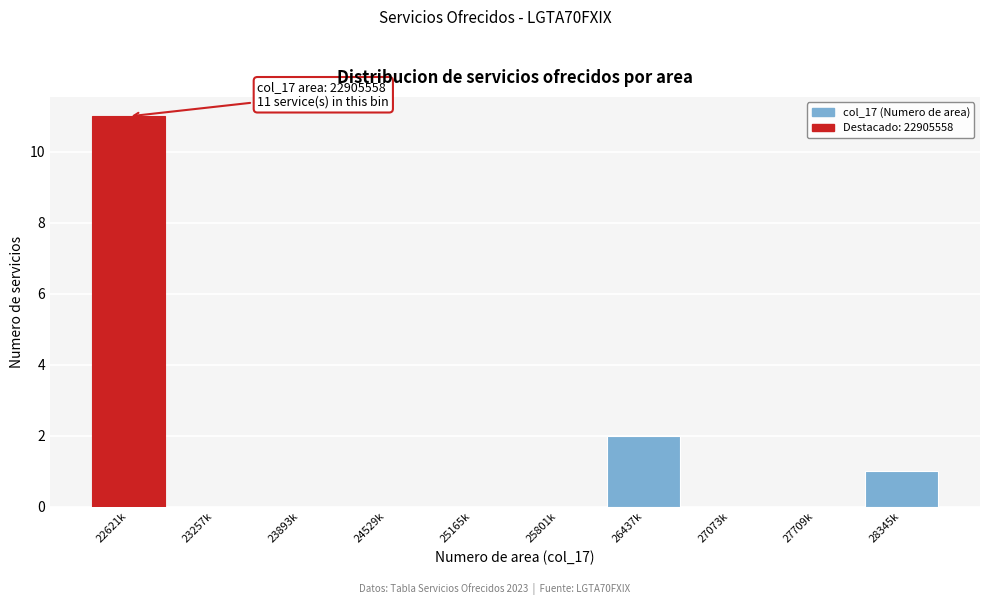

Reading left to right, list all the values displayed in this chart.

22621k=11	23257k=0	23893k=0	24529k=0	25165k=0	25801k=0	26437k=2	27073k=0	27709k=0	28345k=1